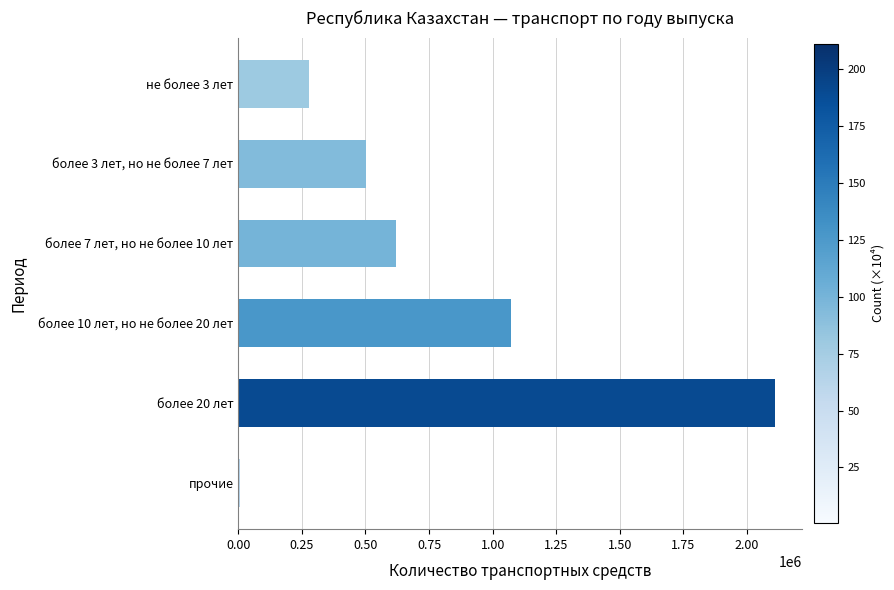

How many distinct data groups are displayed?

1